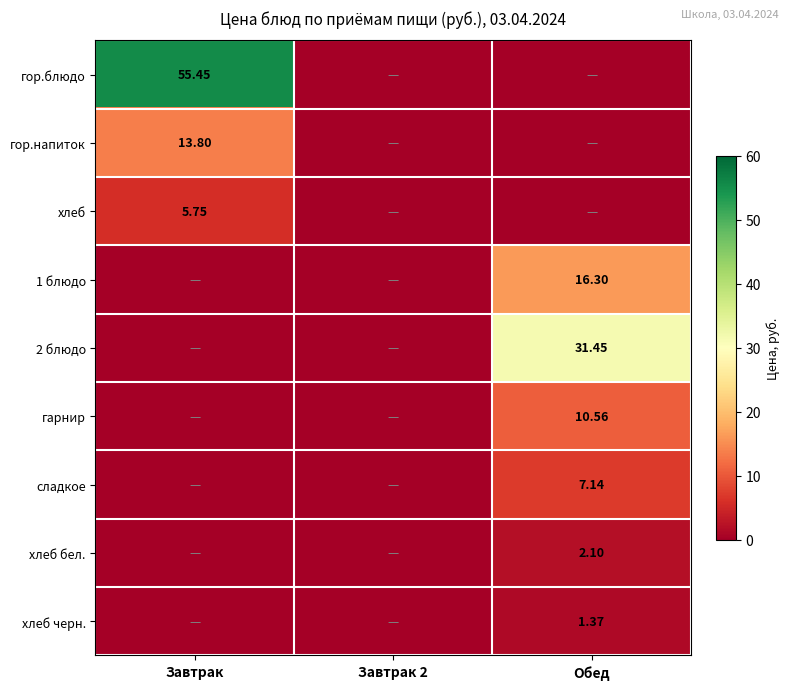

Which label corresponds to the smallest value in the chart?

Завтрак 2